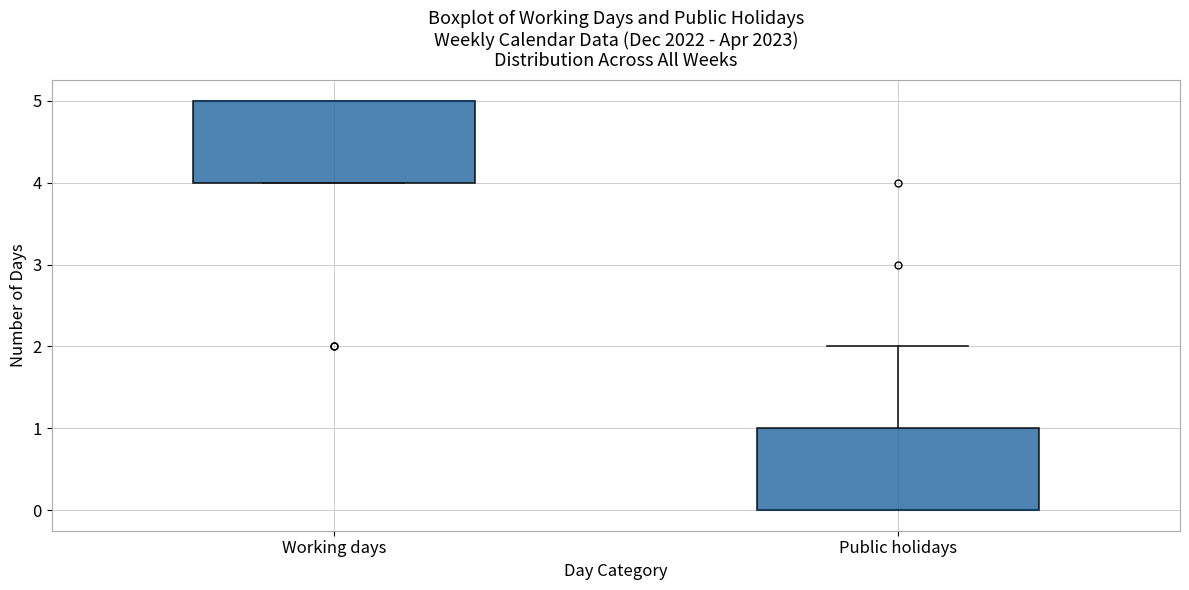

Reading left to right, transcribe this box plot: for each box, give where its median line is, the range the box spans, and where its two whiskers end, as read against the y-axis. The values are not printed on the chart, so give them approximately, as read against the axis.

Working days: median 5 (drawn on the box's upper edge), box 4 to 5, whiskers 4 to 5
Public holidays: median 0 (drawn on the box's lower edge), box 0 to 1, whiskers 0 to 2